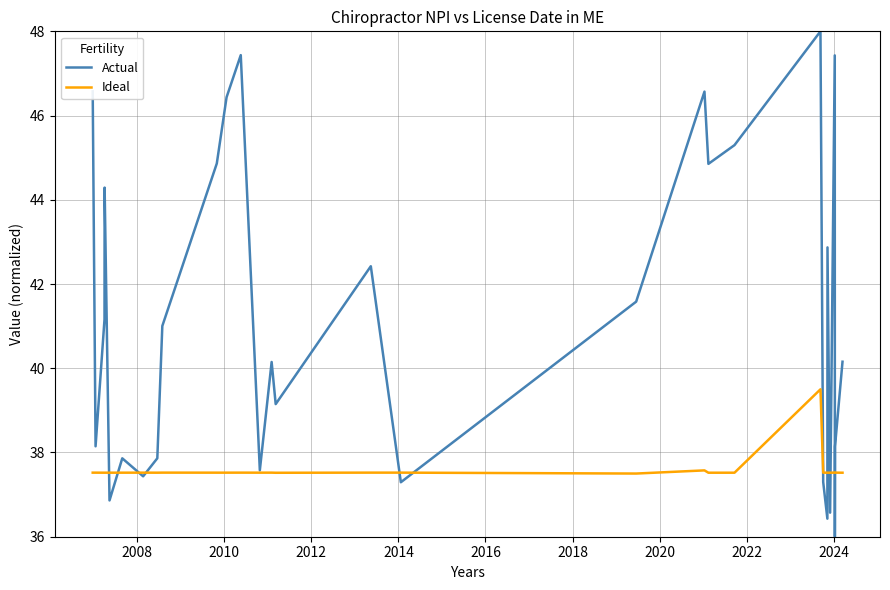

What is the highest value of the Actual series?

48.0